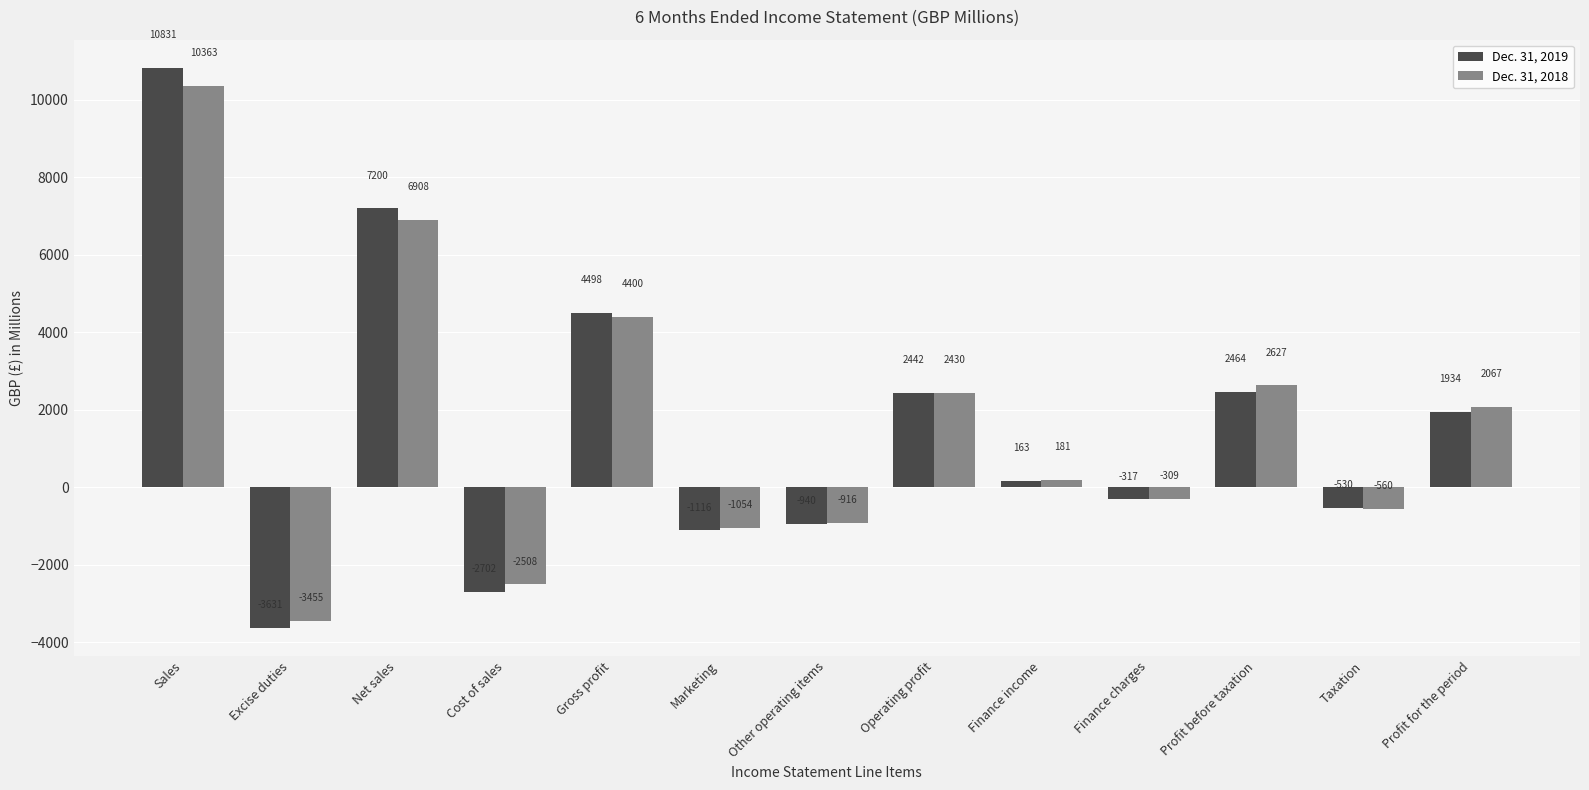

True or false: Dec. 31, 2018 has a value of 2627 at Profit before taxation.

True